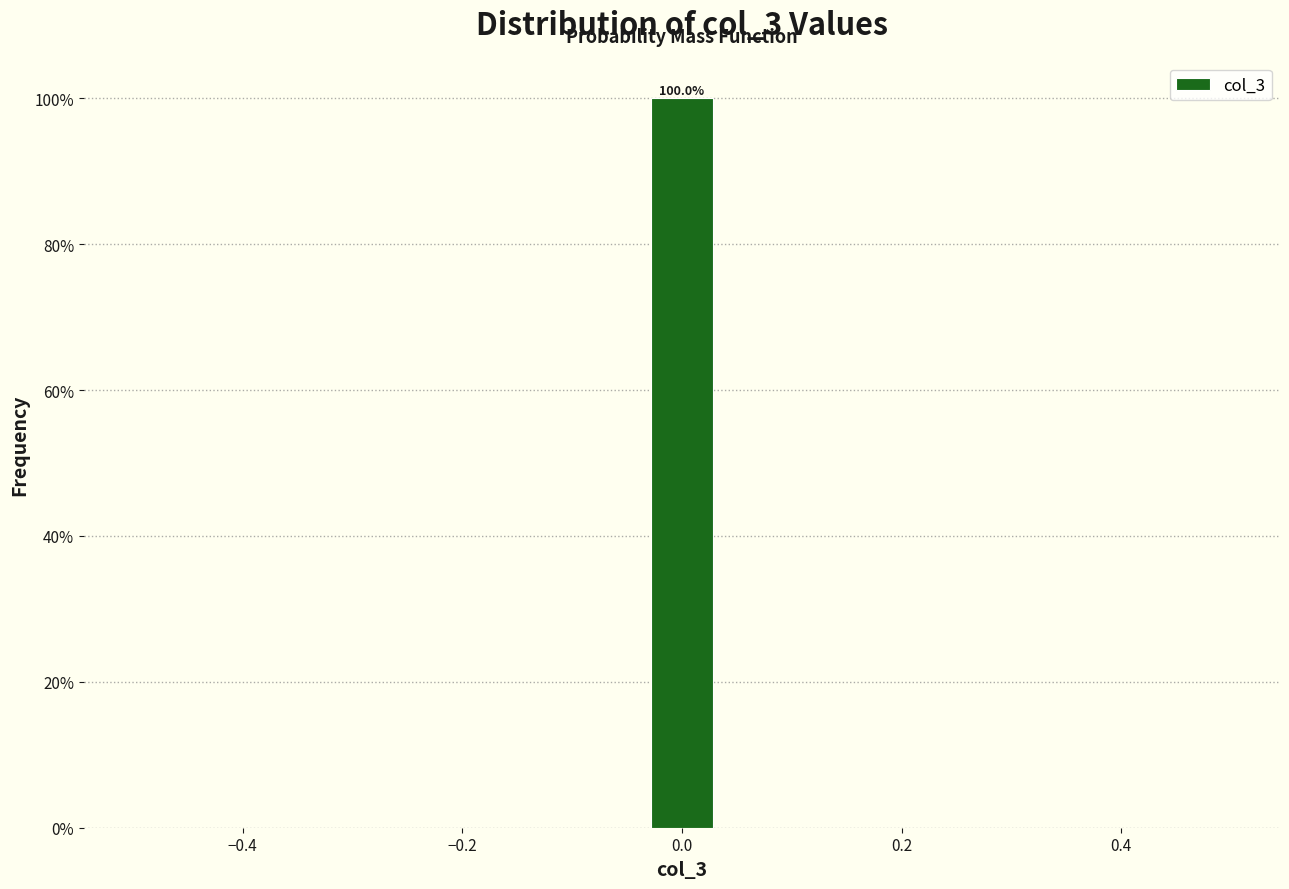

Around what value on the x-axis is the tallest bar? Give the approximate position of its centre, as read against the axis.

0.00